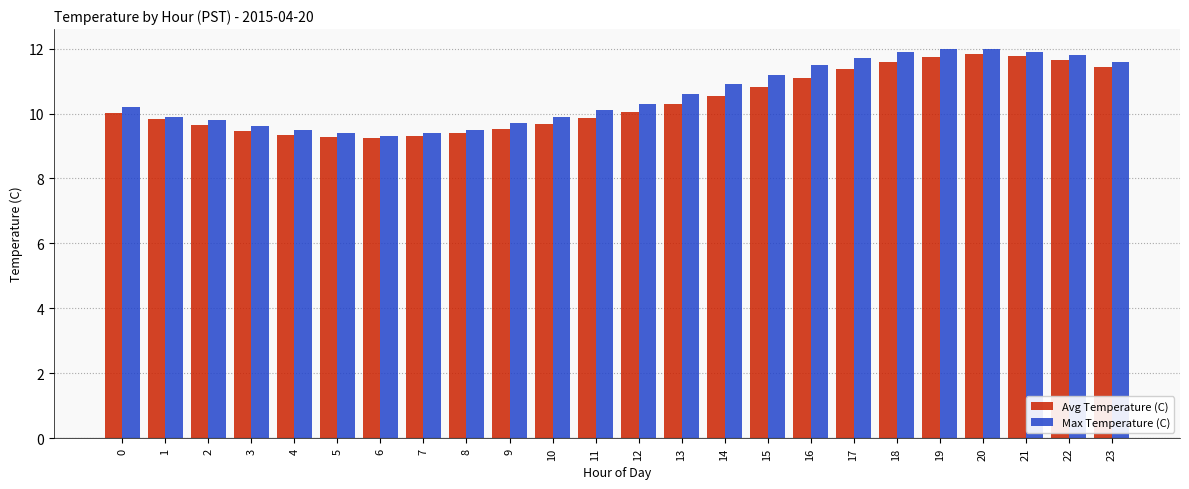

List the series in order of their peak value, lowest first.

Avg Temperature (C), Max Temperature (C)